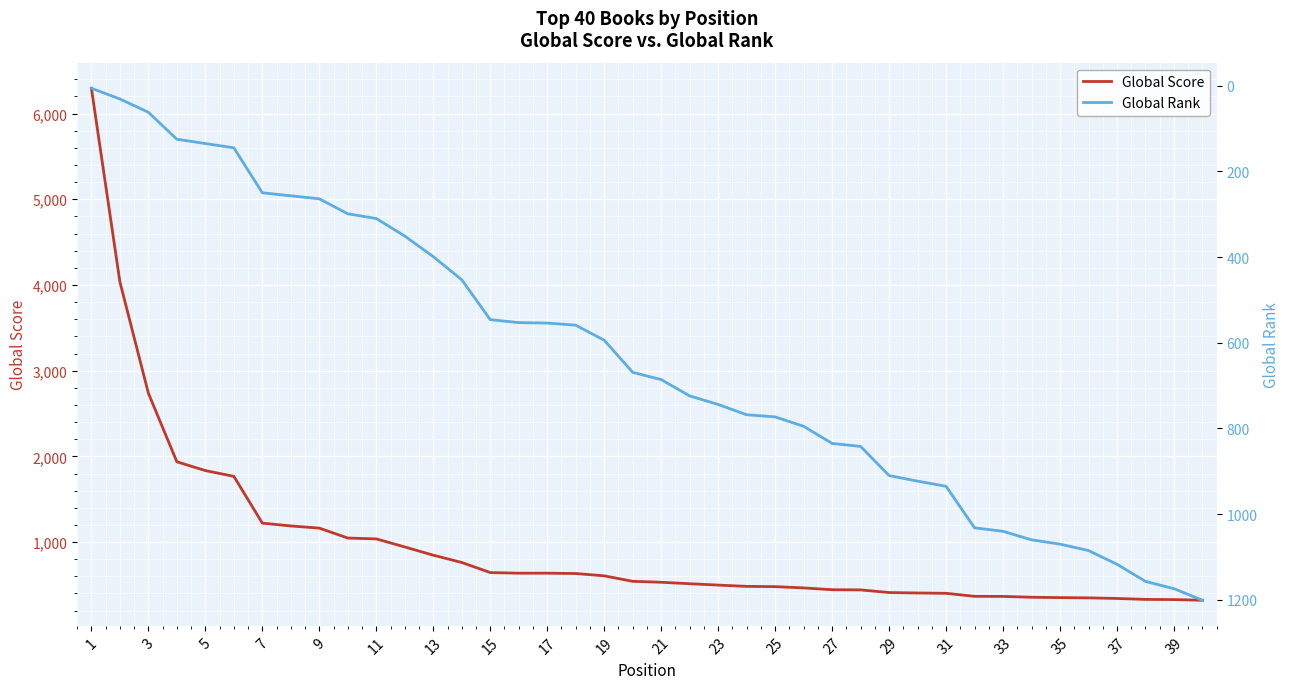

What is the minimum value for Global Score?

321